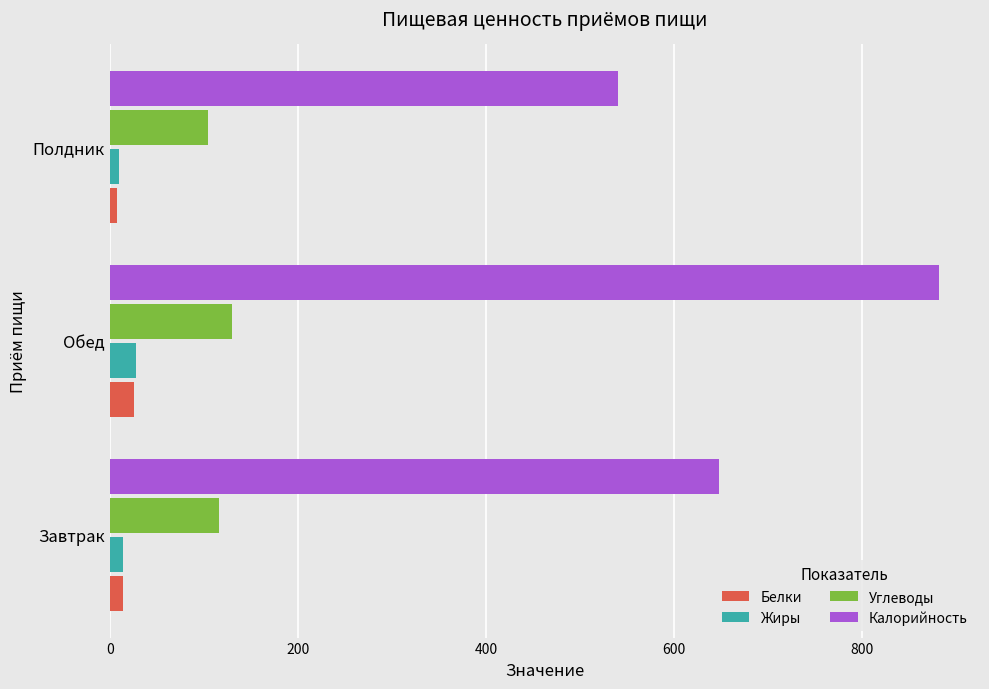

At which category is the sum across all series the highest?

Обед